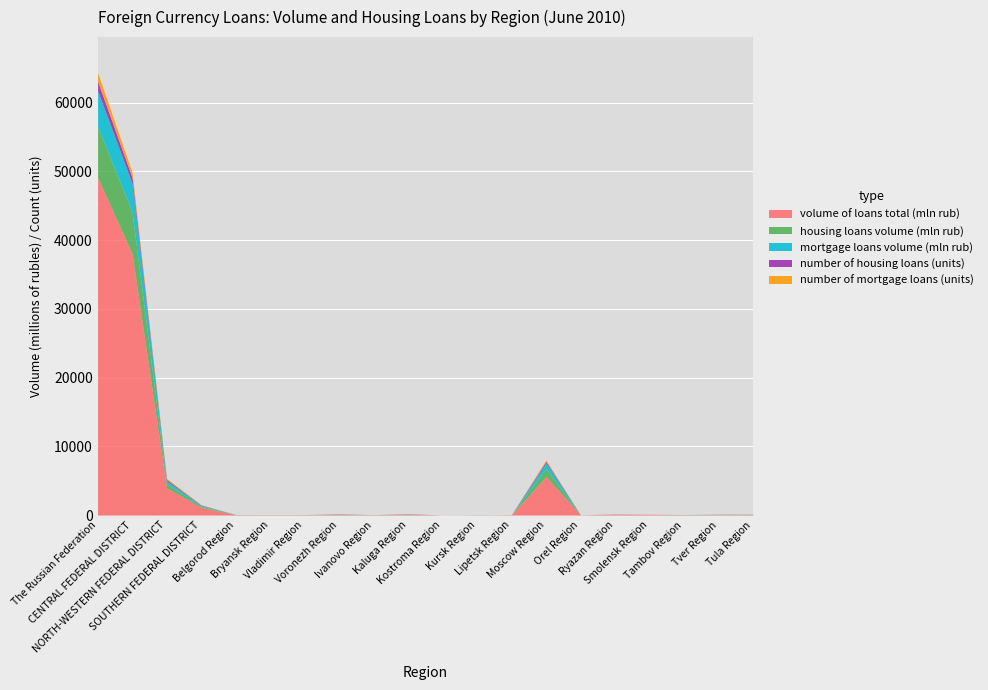

True or false: housing loans volume (mln rub) and number of housing loans (units) intersect in this chart.

False